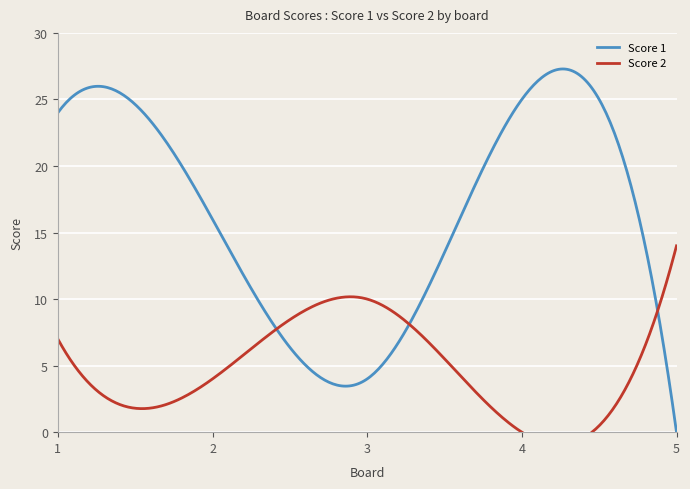

How many values in the Score 2 series exceed 7?

2